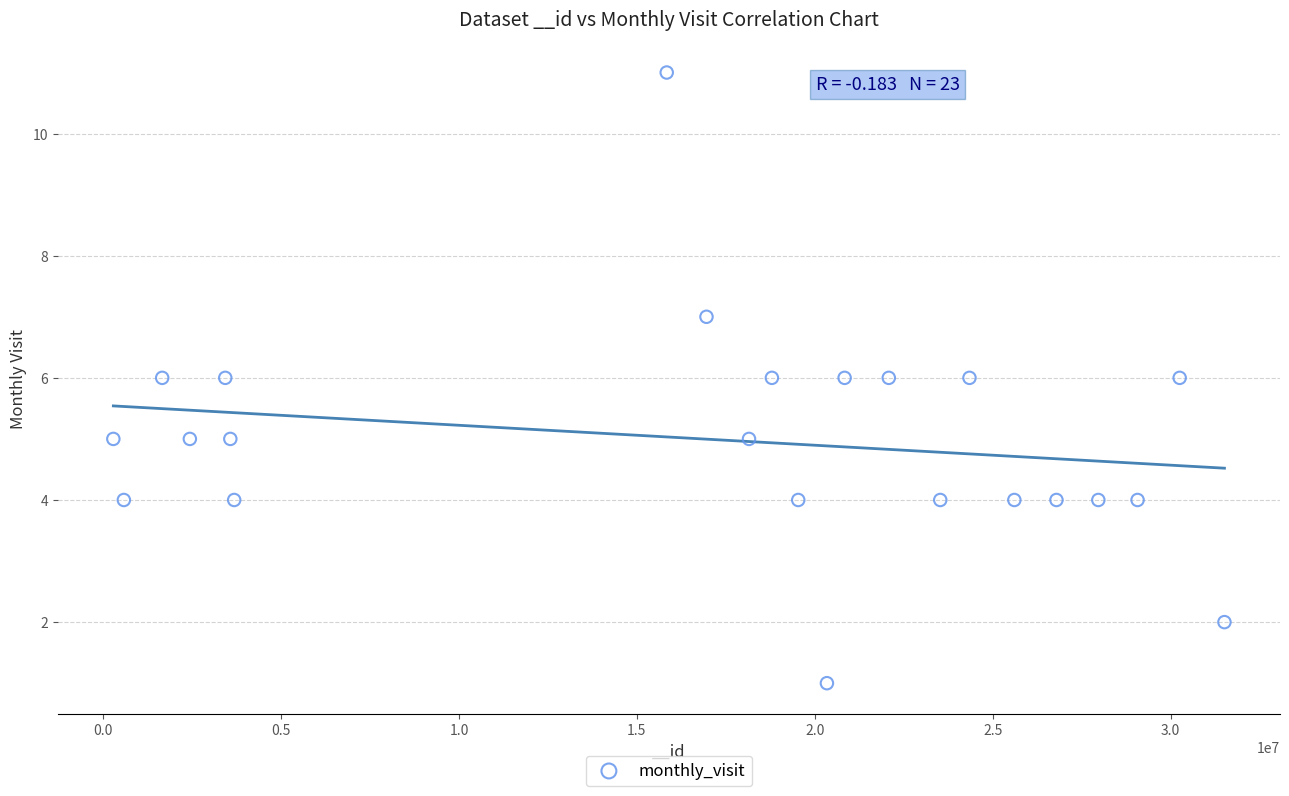

What is the range of Y values (max minus min)?

10